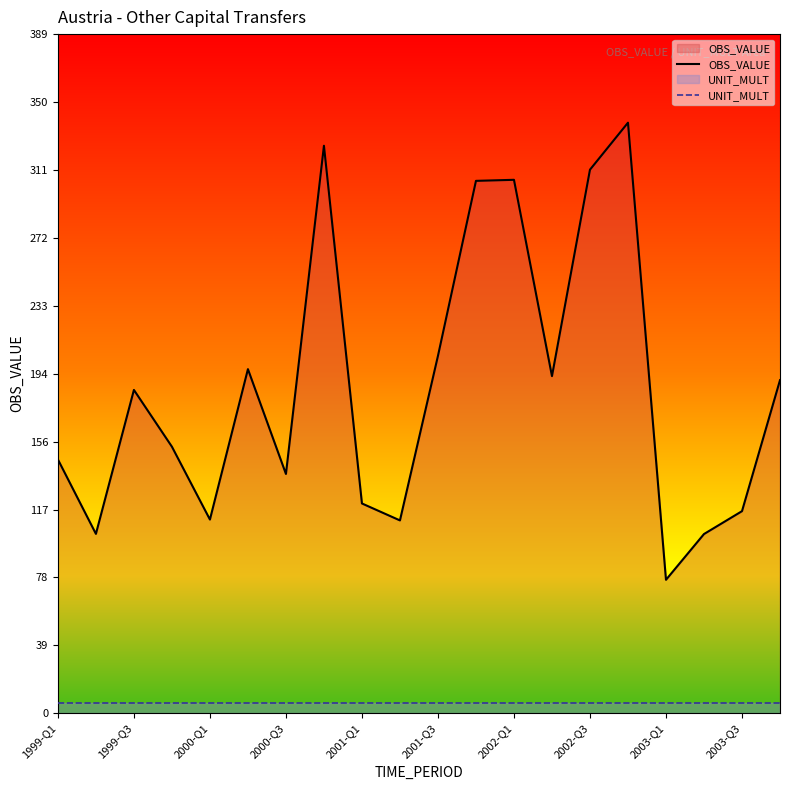

What is the maximum value shown in the chart?

338.1